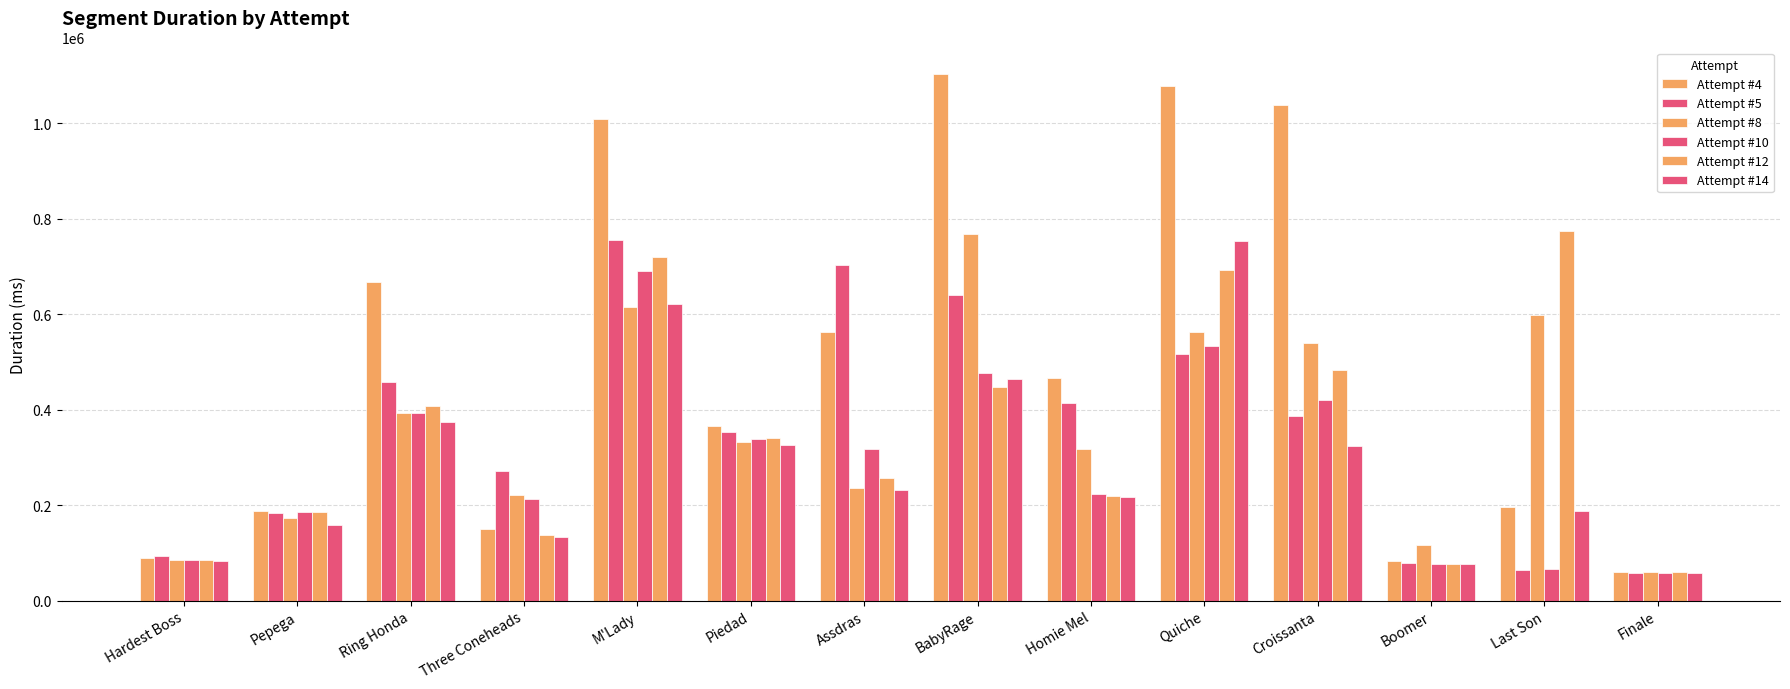

Count the number of categories in the chart.

14